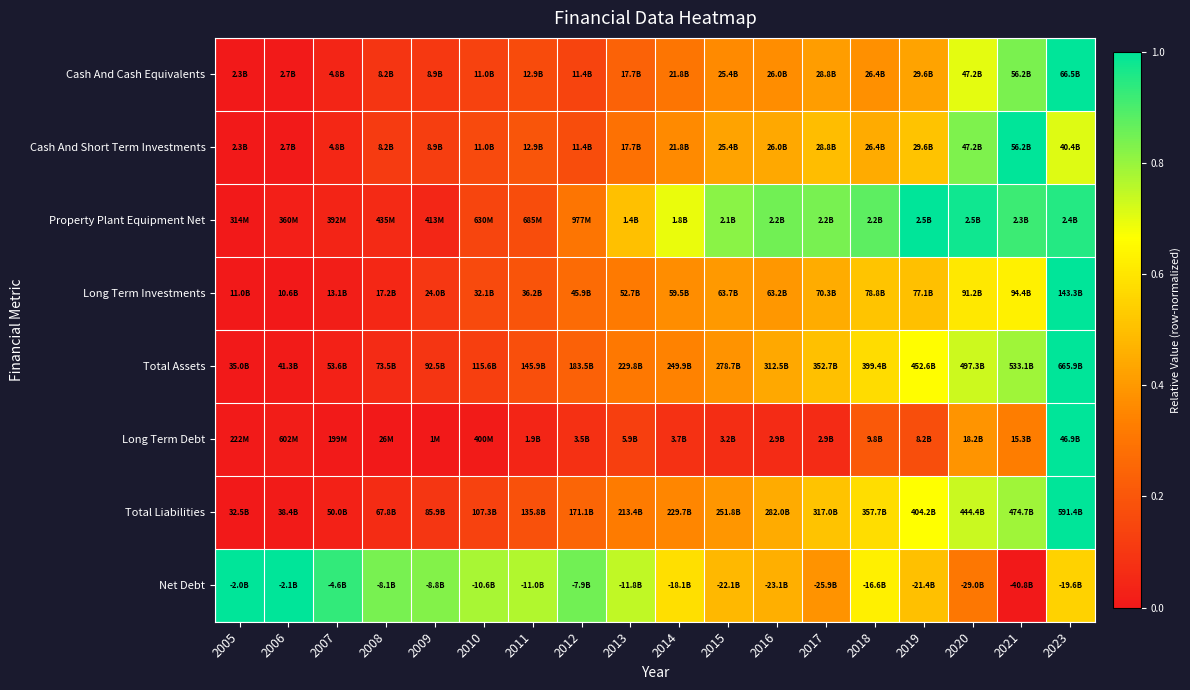

Reading right to left, extract all data points from this chart.

Cash And Cash Equivalents: 2023=1.0	2021=0.8	2020=0.7	2019=0.4	2018=0.4	2017=0.4	2016=0.4	2015=0.4	2014=0.3	2013=0.2	2012=0.1	2011=0.2	2010=0.1	2009=0.1	2008=0.1	2007=0.0	2006=0.0	2005=0.0
Cash And Short Term Investments: 2023=0.7	2021=1.0	2020=0.8	2019=0.5	2018=0.4	2017=0.5	2016=0.4	2015=0.4	2014=0.4	2013=0.3	2012=0.2	2011=0.2	2010=0.2	2009=0.1	2008=0.1	2007=0.0	2006=0.0	2005=0.0
Property Plant Equipment Net: 2023=1.0	2021=0.9	2020=1.0	2019=1.0	2018=0.9	2017=0.8	2016=0.9	2015=0.8	2014=0.7	2013=0.5	2012=0.3	2011=0.2	2010=0.1	2009=0.0	2008=0.1	2007=0.0	2006=0.0	2005=0.0
Long Term Investments: 2023=1.0	2021=0.6	2020=0.6	2019=0.5	2018=0.5	2017=0.5	2016=0.4	2015=0.4	2014=0.4	2013=0.3	2012=0.3	2011=0.2	2010=0.2	2009=0.1	2008=0.0	2007=0.0	2006=0.0	2005=0.0
Total Assets: 2023=1.0	2021=0.8	2020=0.7	2019=0.7	2018=0.6	2017=0.5	2016=0.4	2015=0.4	2014=0.3	2013=0.3	2012=0.2	2011=0.2	2010=0.1	2009=0.1	2008=0.1	2007=0.0	2006=0.0	2005=0.0
Long Term Debt: 2023=1.0	2021=0.3	2020=0.4	2019=0.2	2018=0.2	2017=0.1	2016=0.1	2015=0.1	2014=0.1	2013=0.1	2012=0.1	2011=0.0	2010=0.0	2009=0.0	2008=0.0	2007=0.0	2006=0.0	2005=0.0
Total Liabilities: 2023=1.0	2021=0.8	2020=0.7	2019=0.7	2018=0.6	2017=0.5	2016=0.4	2015=0.4	2014=0.4	2013=0.3	2012=0.2	2011=0.2	2010=0.1	2009=0.1	2008=0.1	2007=0.0	2006=0.0	2005=0.0
Net Debt: 2023=0.5	2021=0.0	2020=0.3	2019=0.5	2018=0.6	2017=0.4	2016=0.5	2015=0.5	2014=0.6	2013=0.7	2012=0.8	2011=0.8	2010=0.8	2009=0.8	2008=0.8	2007=0.9	2006=1.0	2005=1.0